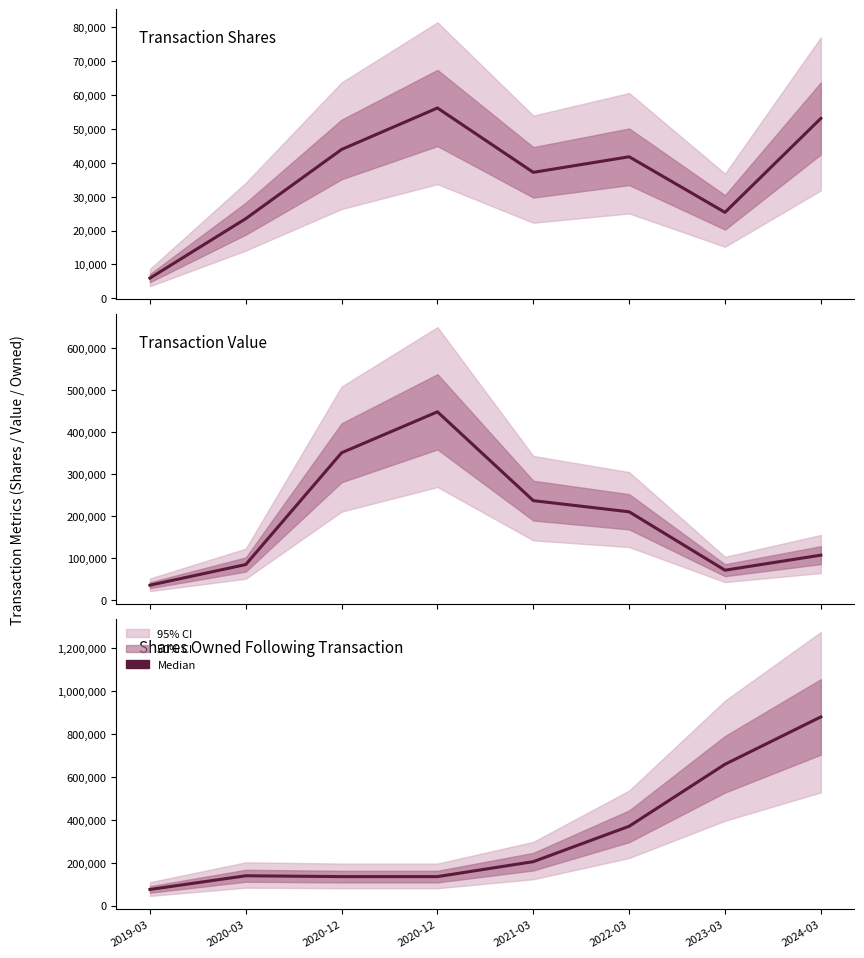

Between 2020-03 and 2024-03, which is larger?

2024-03